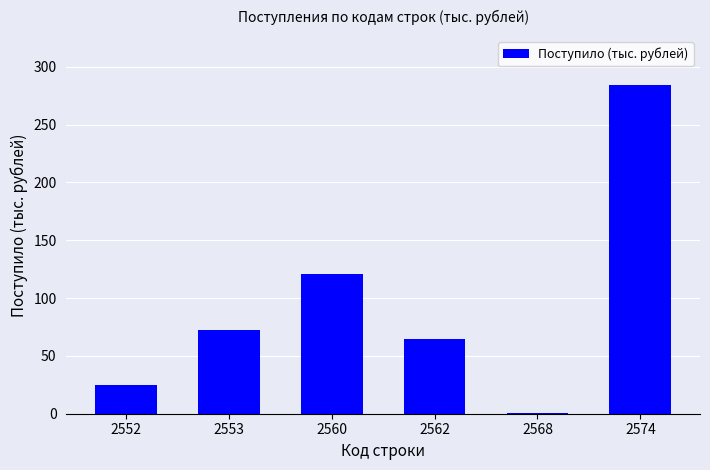

Reading right to left, list all the values displayed in this chart.

2574=284	2568=1	2562=65	2560=121	2553=72	2552=25